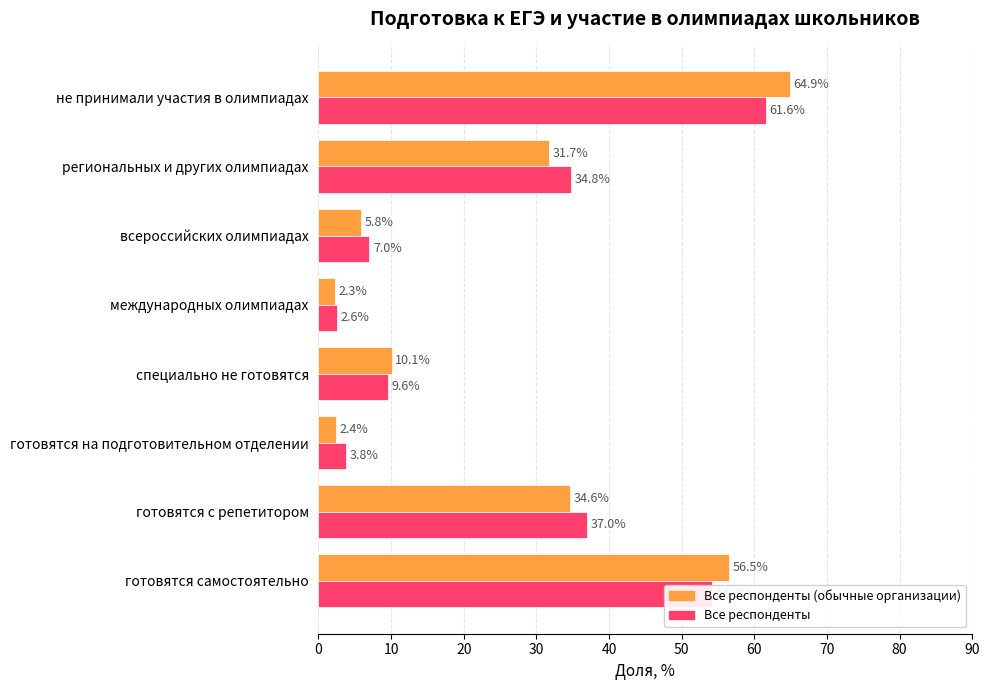

Where is Все респонденты nearest to the value 32?

региональных и других олимпиадах